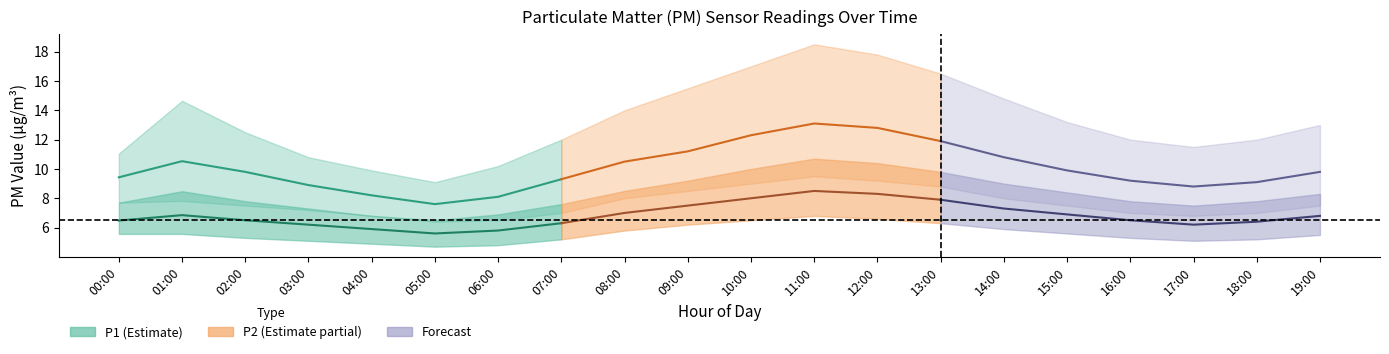

Reading left to right, extract all data points from this chart.

P1: 9.4	10.5	9.8	8.9	8.2	7.6	8.1	9.3	10.5	11.2	12.3	13.1	12.8	11.9	10.8	9.9	9.2	8.8	9.1	9.8
P1_upper: 11.1	14.7	12.5	10.8	9.9	9.1	10.2	12.0	14.0	15.5	17.0	18.5	17.8	16.5	14.8	13.2	12.0	11.5	12.0	13.0
P1_lower: 7.7	7.8	7.5	7.2	6.8	6.4	6.5	7.0	8.0	8.5	9.0	9.5	9.2	8.8	8.0	7.5	7.0	6.8	7.0	7.5
P2: 6.5	6.8	6.5	6.2	5.9	5.6	5.8	6.3	7.0	7.5	8.0	8.5	8.3	7.9	7.3	6.9	6.5	6.2	6.4	6.8
P2_upper: 7.7	8.5	7.8	7.3	6.8	6.5	6.9	7.6	8.5	9.2	10.0	10.7	10.4	9.8	9.0	8.4	7.8	7.5	7.8	8.3
P2_lower: 5.6	5.6	5.3	5.1	4.9	4.7	4.8	5.2	5.8	6.2	6.5	6.8	6.6	6.3	5.9	5.6	5.3	5.1	5.2	5.5